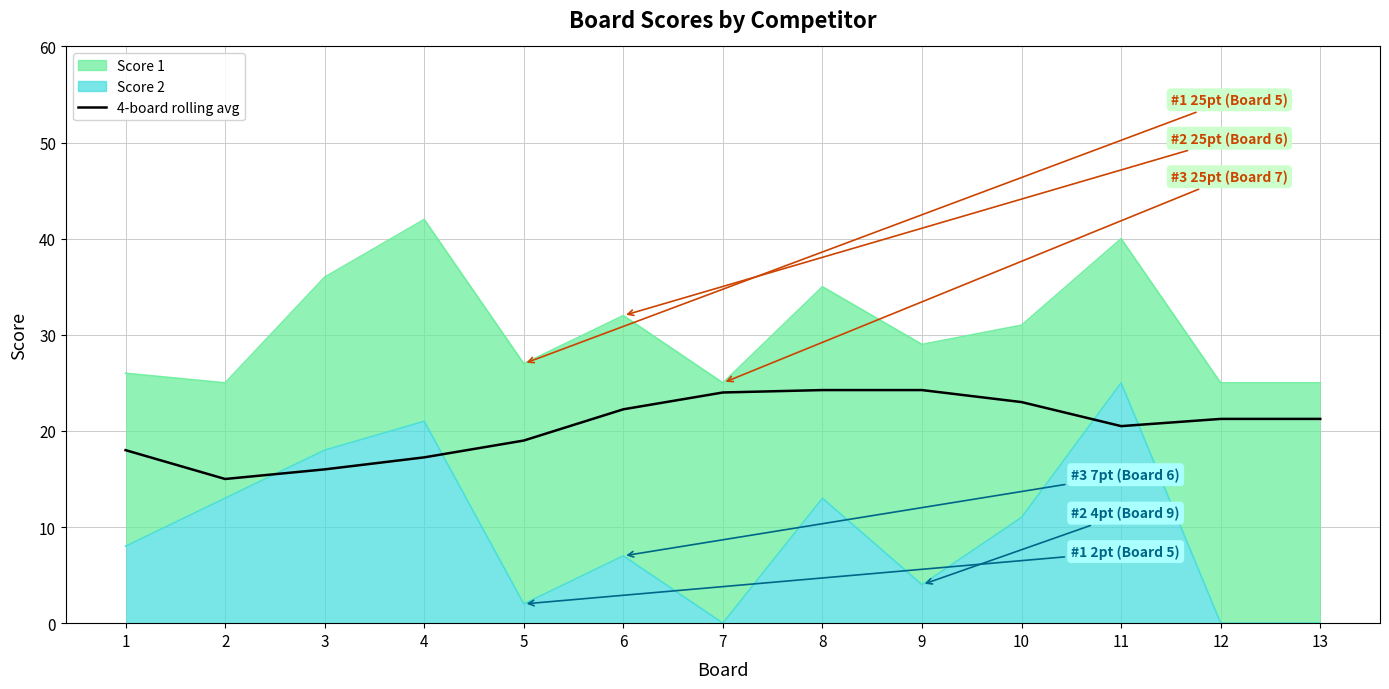

True or false: there are more than 2 points higher than both neighbors.

False